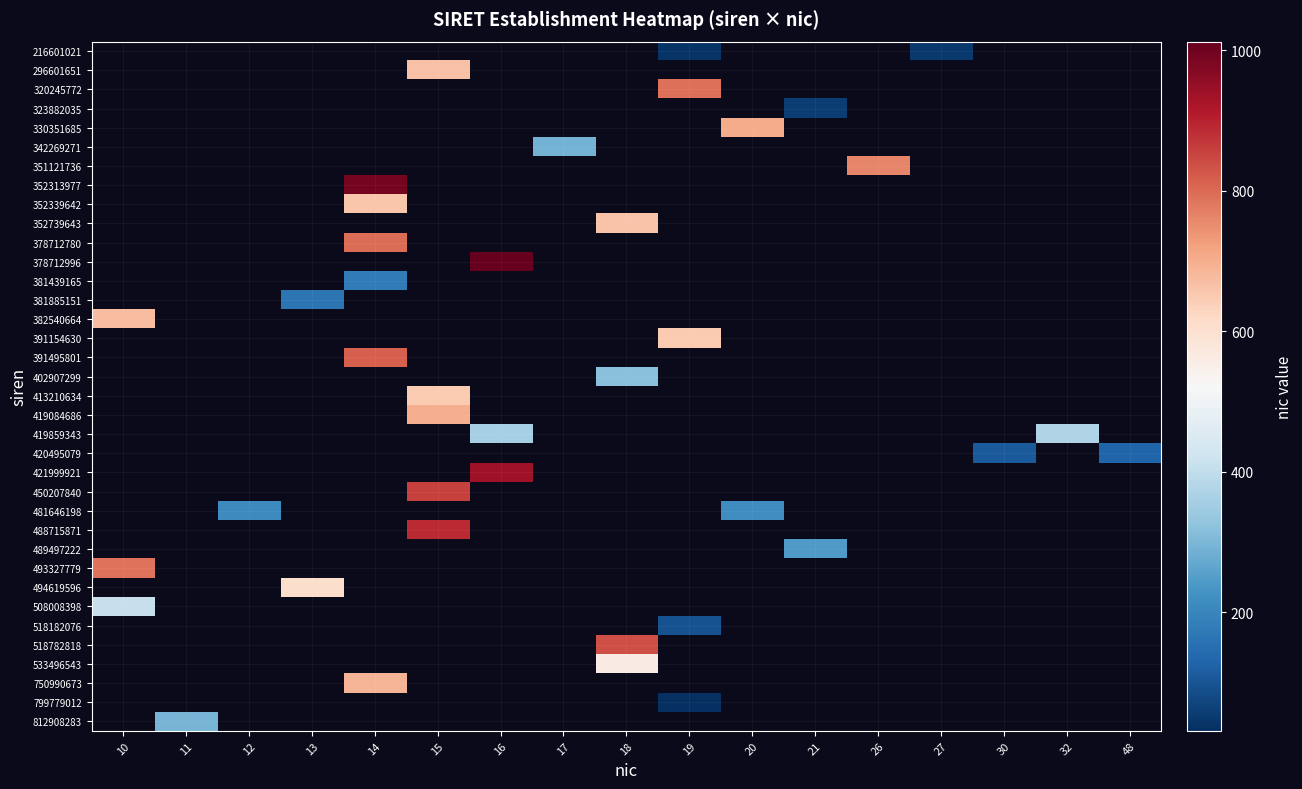

At which category does the chart reach its peak across all series?

16